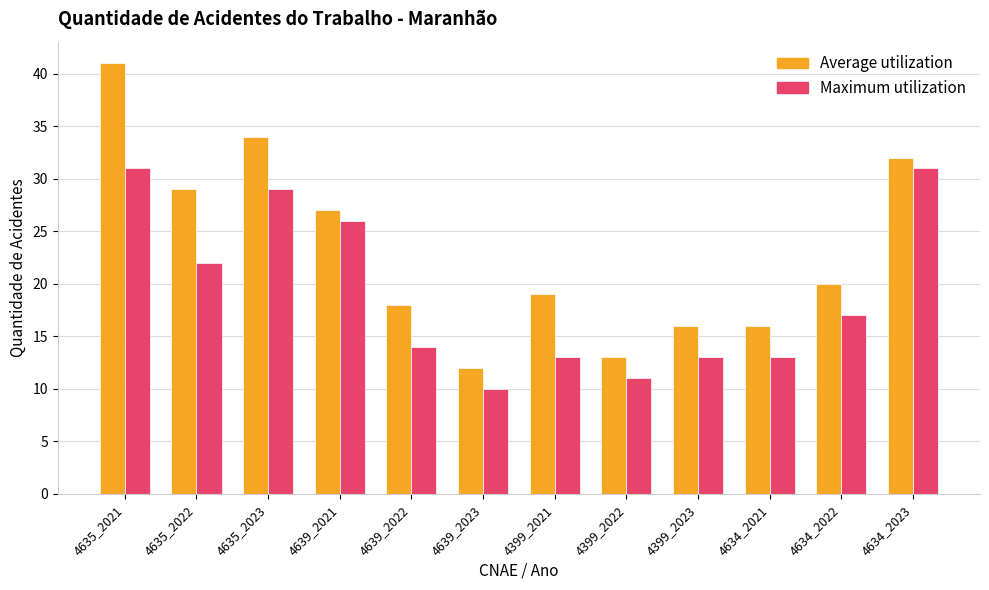

How many distinct data groups are displayed?

2